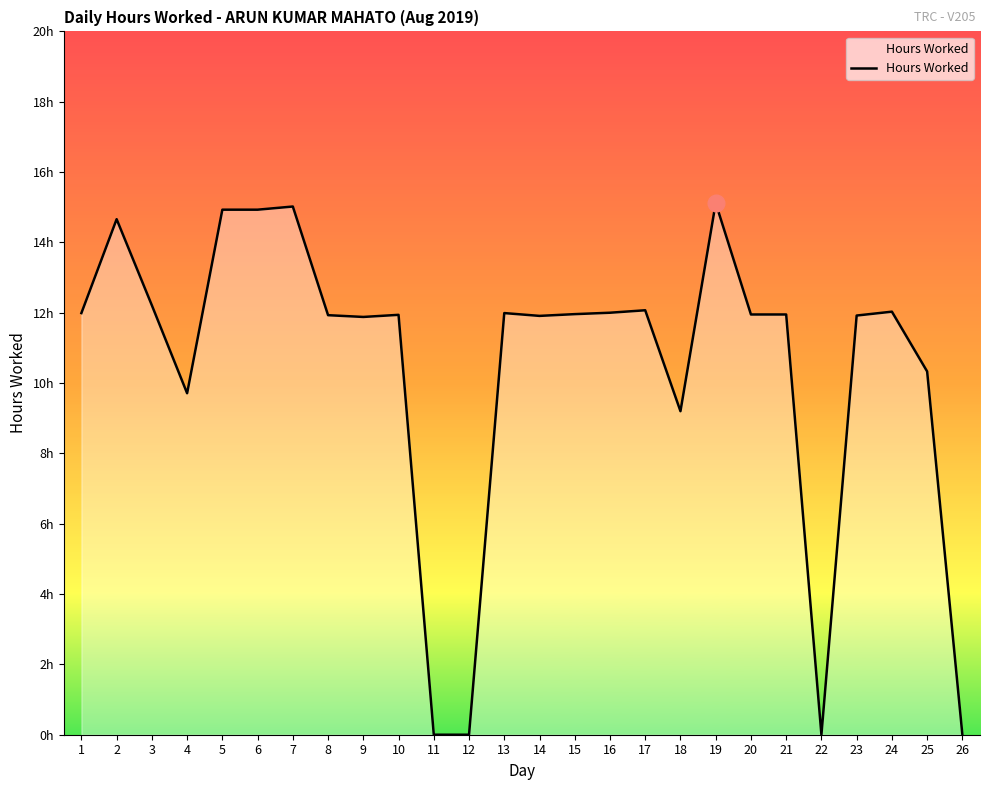

What is the change in value from 3 to 14?

-0.3